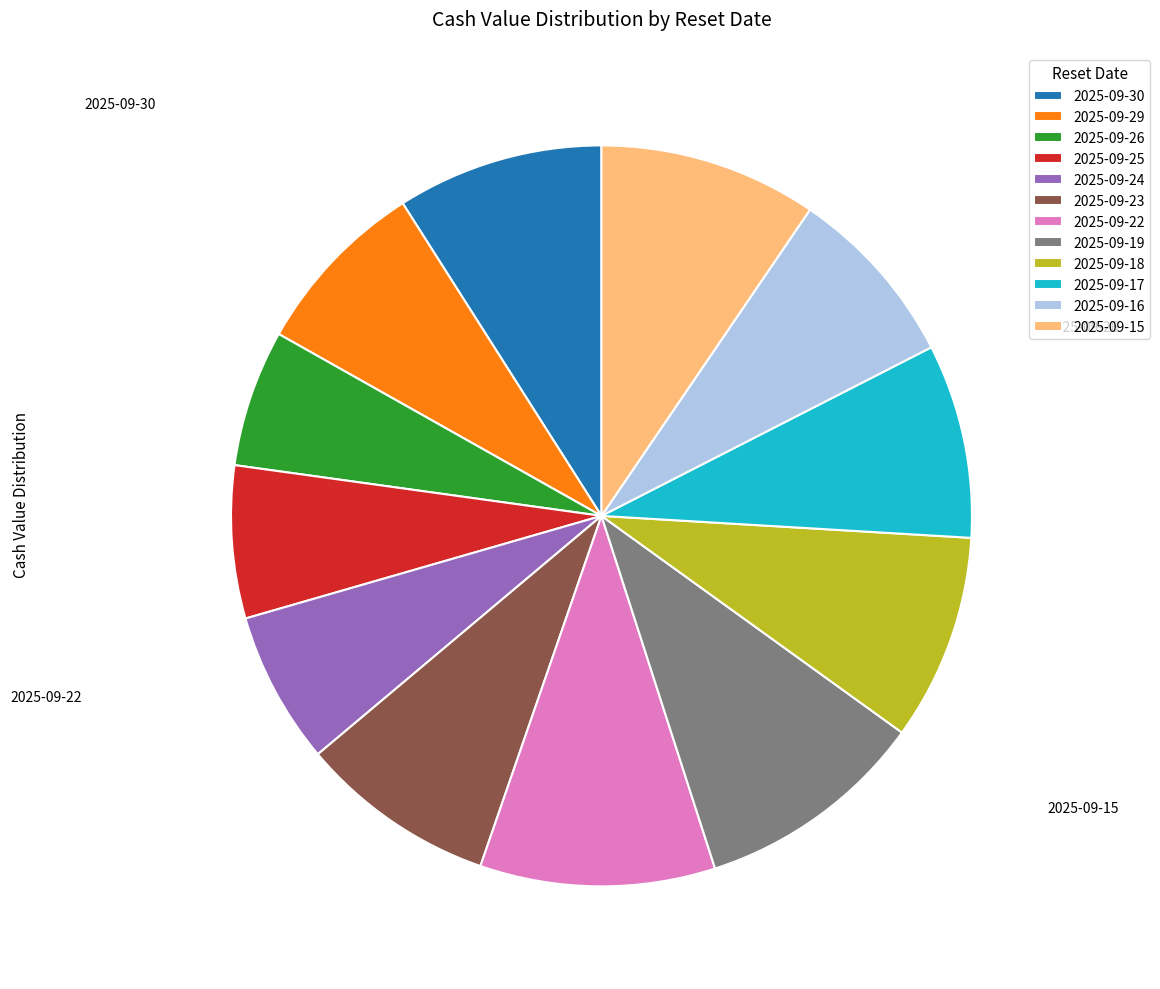

Is it true that 2025-09-24 is 19% of the pie?

False